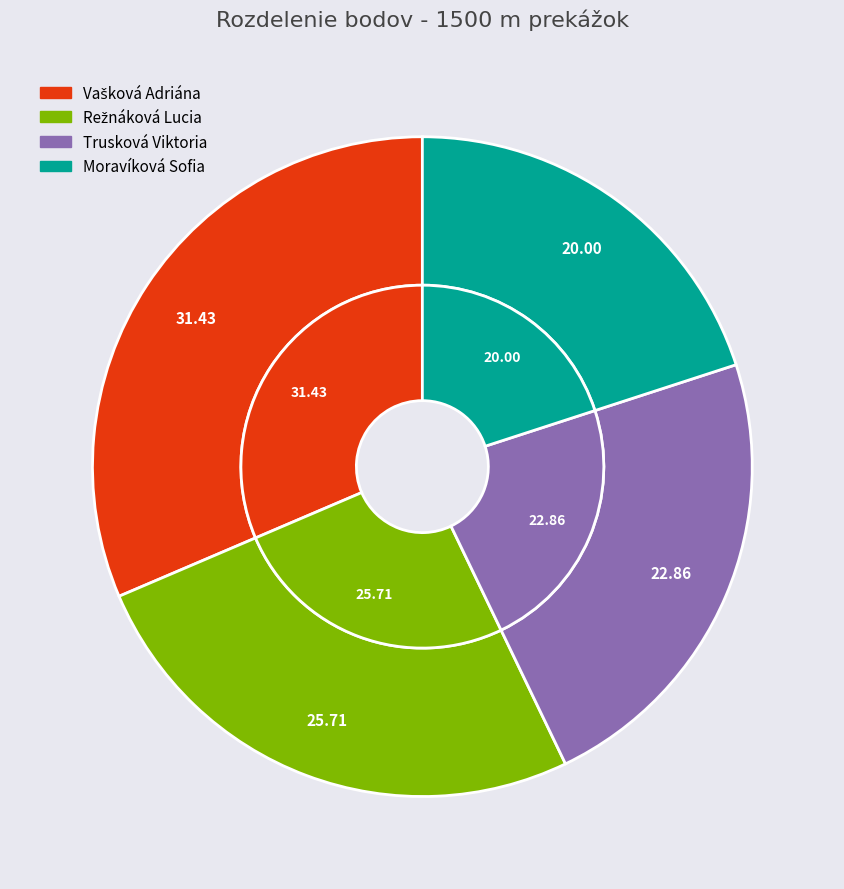

Count the number of slices in the pie.

4